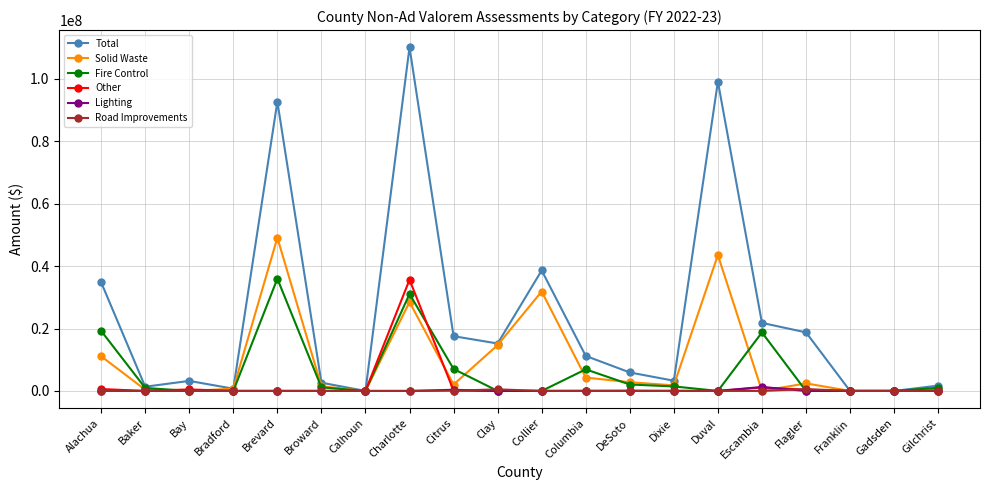

What is the average value of the Total series?

23930014